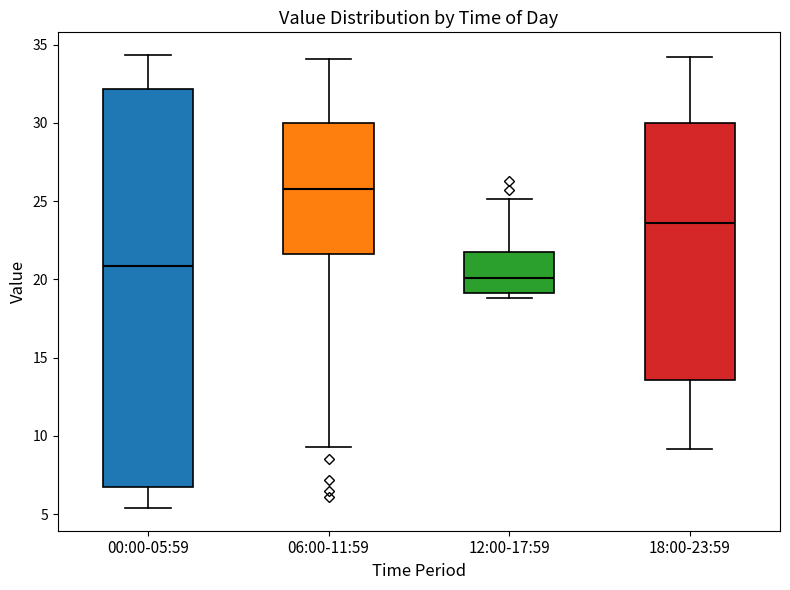

Reading left to right, read every box against the y-axis: the position of its median line, the range the box covers, and the ends of its whiskers. The values are not printed on the chart, so give them approximately, as read against the axis.

00:00-05:59: median 21.0, box 7.0 to 32.0, whiskers 5.5 to 34.5
06:00-11:59: median 26.0, box 21.5 to 30.0, whiskers 9.5 to 34.0
12:00-17:59: median 20.0, box 19.0 to 21.5, whiskers 19.0 (just below the box's lower edge) to 25.0
18:00-23:59: median 23.5, box 13.5 to 30.0, whiskers 9.0 to 34.0